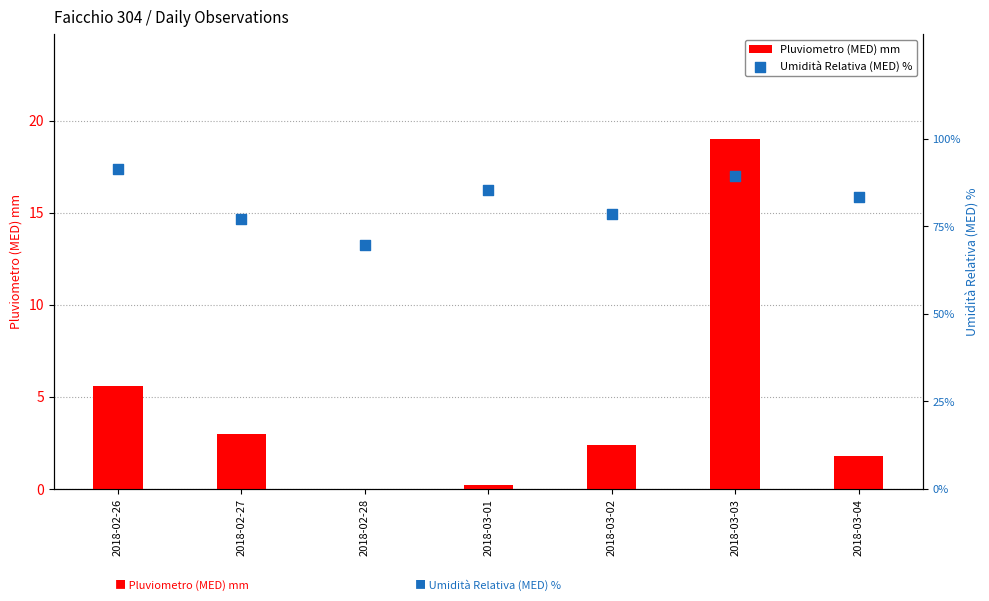

Which series reaches the minimum Y coordinate?

Pluviometro (MED) mm